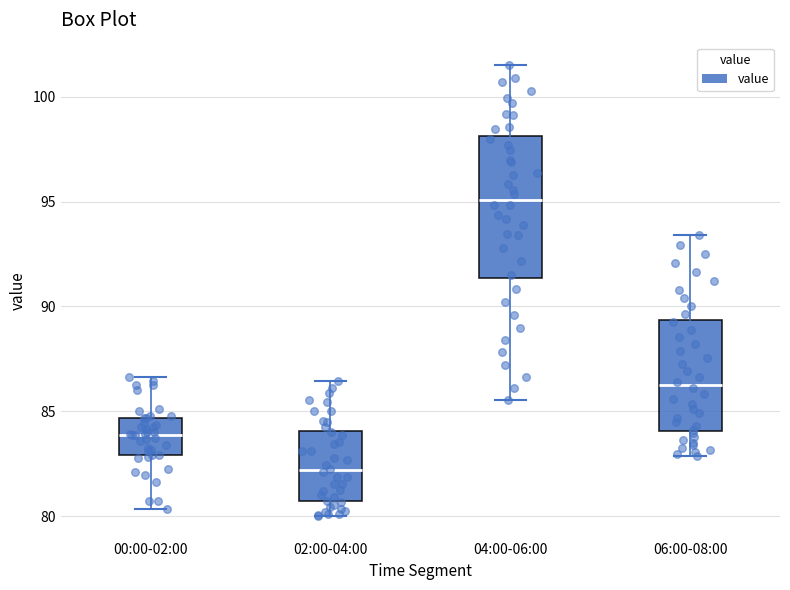

Reading left to right, read every box against the y-axis: the position of its median line, the range the box covers, and the ends of its whiskers. The values are not printed on the chart, so give them approximately, as read against the axis.

00:00-02:00: median 84.0, box 83.0 to 84.5, whiskers 80.5 to 86.5
02:00-04:00: median 82.0, box 80.5 to 84.0, whiskers 80.0 to 86.5
04:00-06:00: median 95.0, box 91.5 to 98.0, whiskers 85.5 to 101.5
06:00-08:00: median 86.0, box 84.0 to 89.5, whiskers 83.0 to 93.5